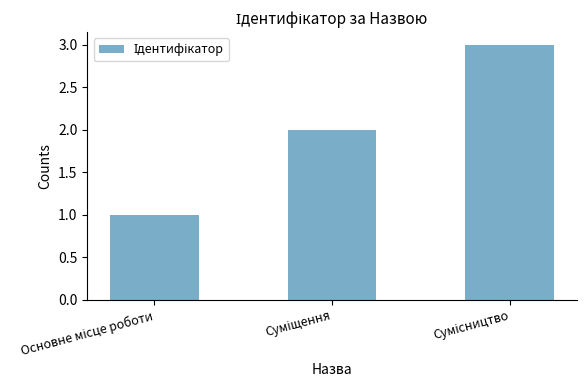

What is the sum of all values?

6